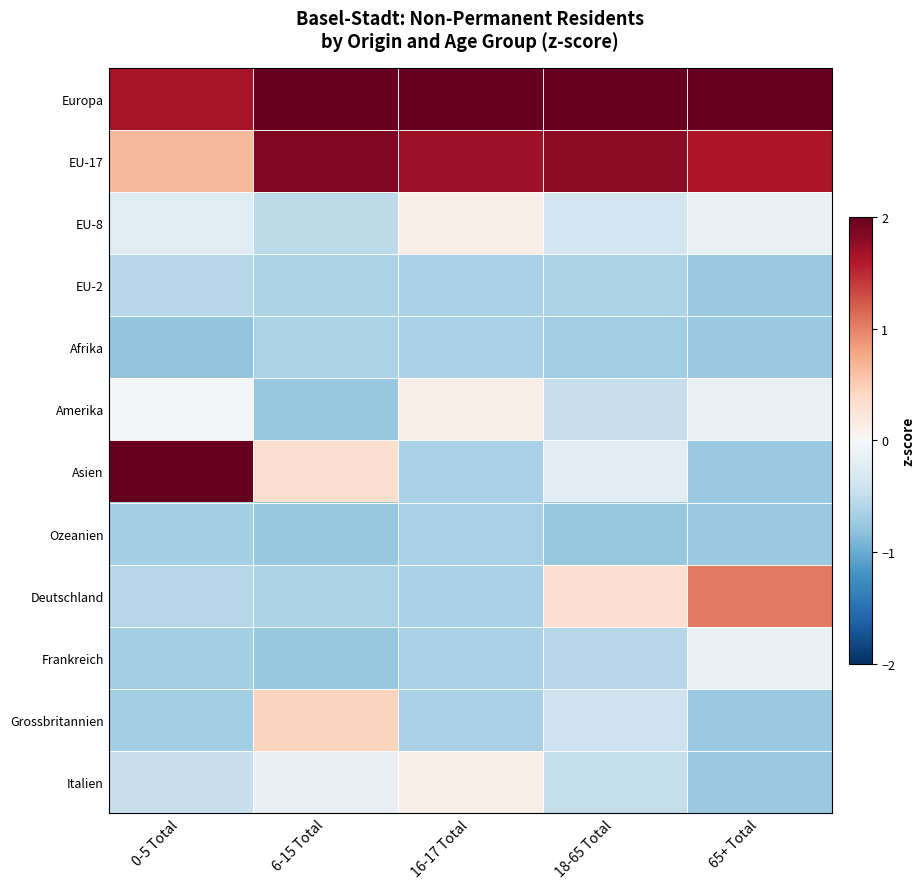

What is the minimum value shown in the chart?

-0.8